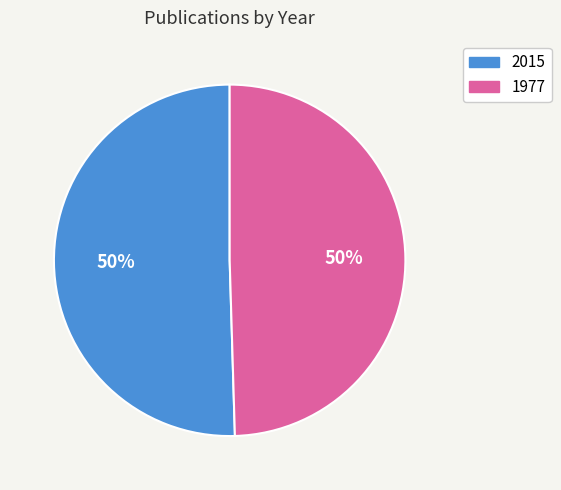

What is the ratio of the value at 2015 to the value at 1977?

1.0